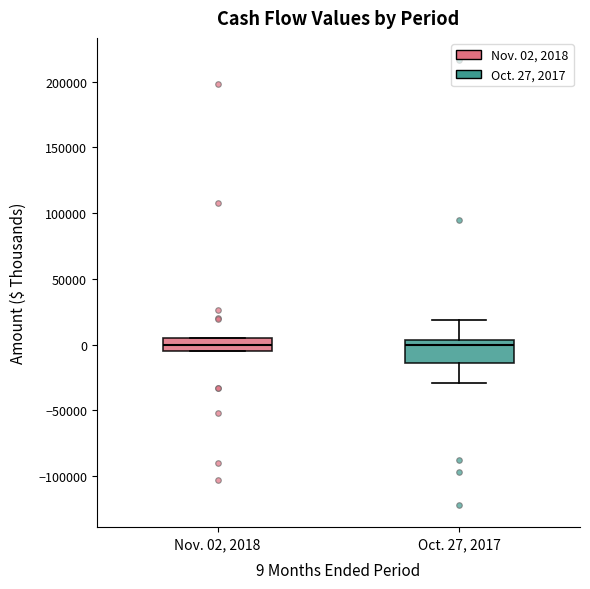

Reading left to right, read every box against the y-axis: the position of its median line, the range the box covers, and the ends of its whiskers. The values are not printed on the chart, so give them approximately, as read against the axis.

Nov. 02, 2018: median 0, box -5000 to 5000, whiskers -5000 to 5000
Oct. 27, 2017: median 0, box -15000 to 5000, whiskers -30000 to 20000